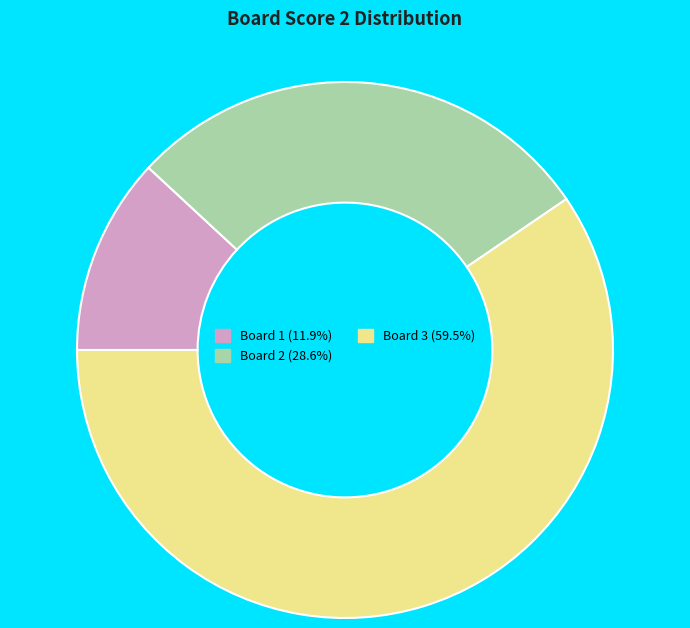

How many slices are in this pie chart?

3